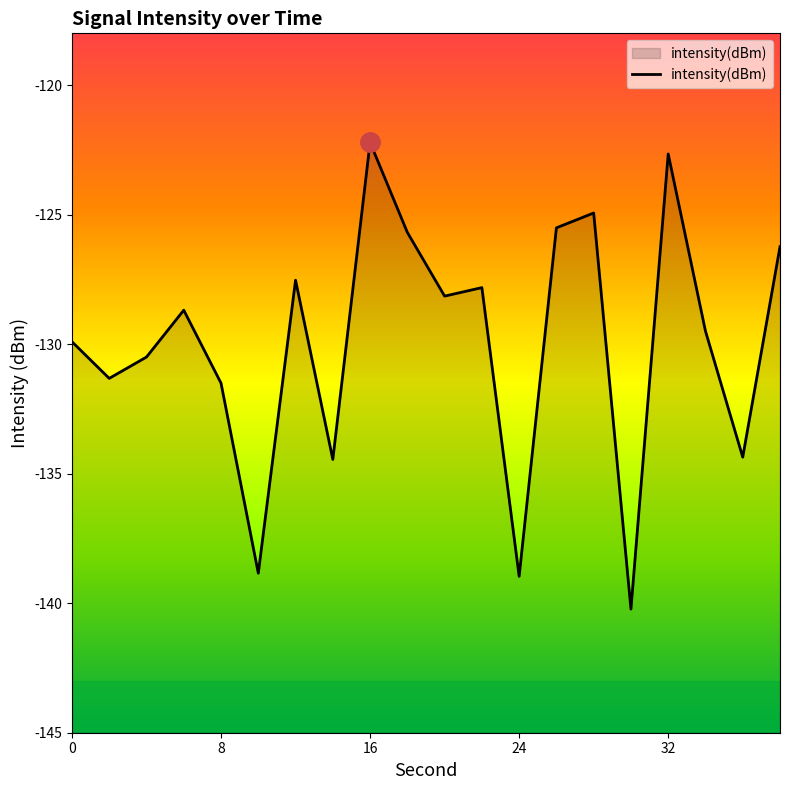

What is the sum of all values?

-2599.0